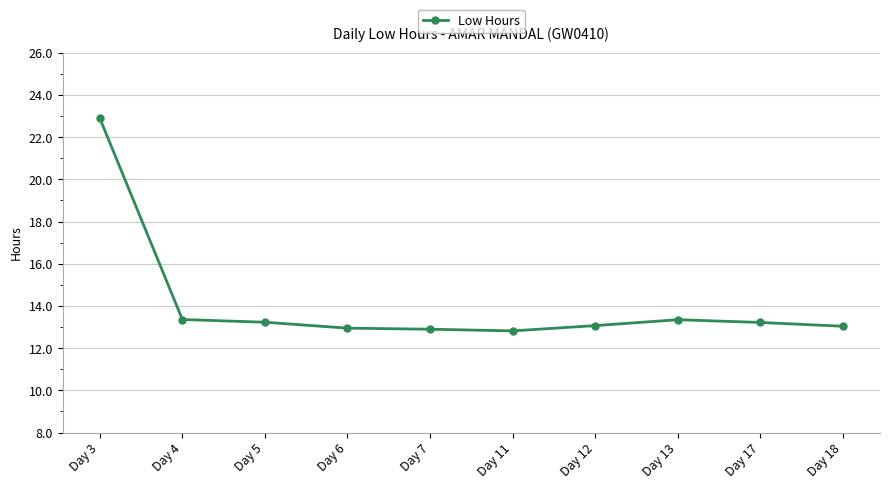

True or false: the data shows 13.0 at Day 18.

True